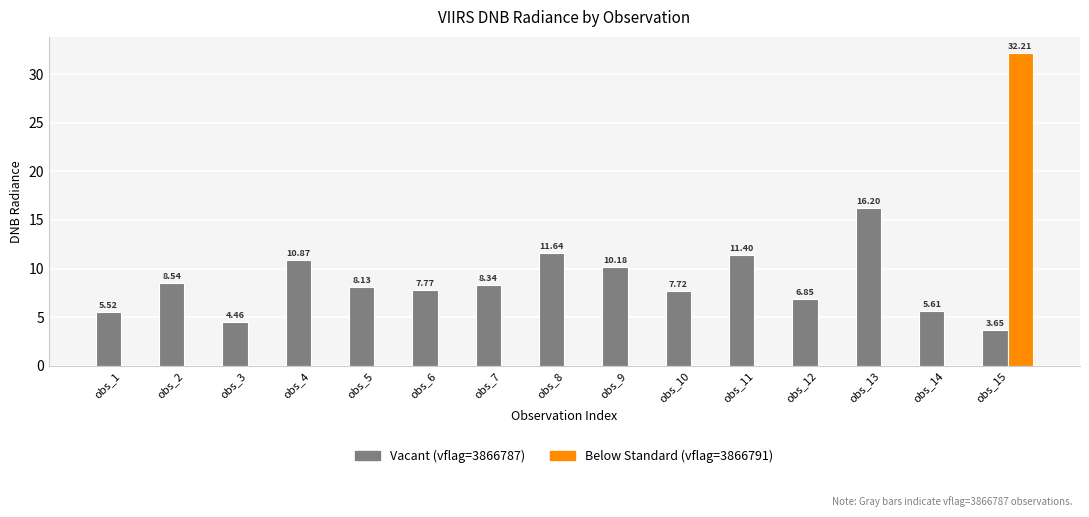

At which category is the sum across all series the highest?

obs_15